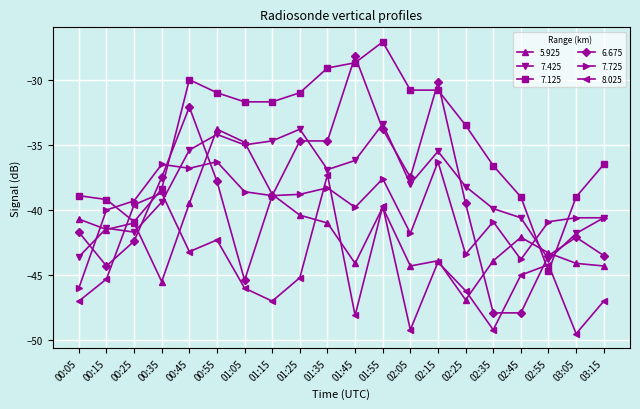

True or false: 7.425 and 6.675 intersect in this chart.

True